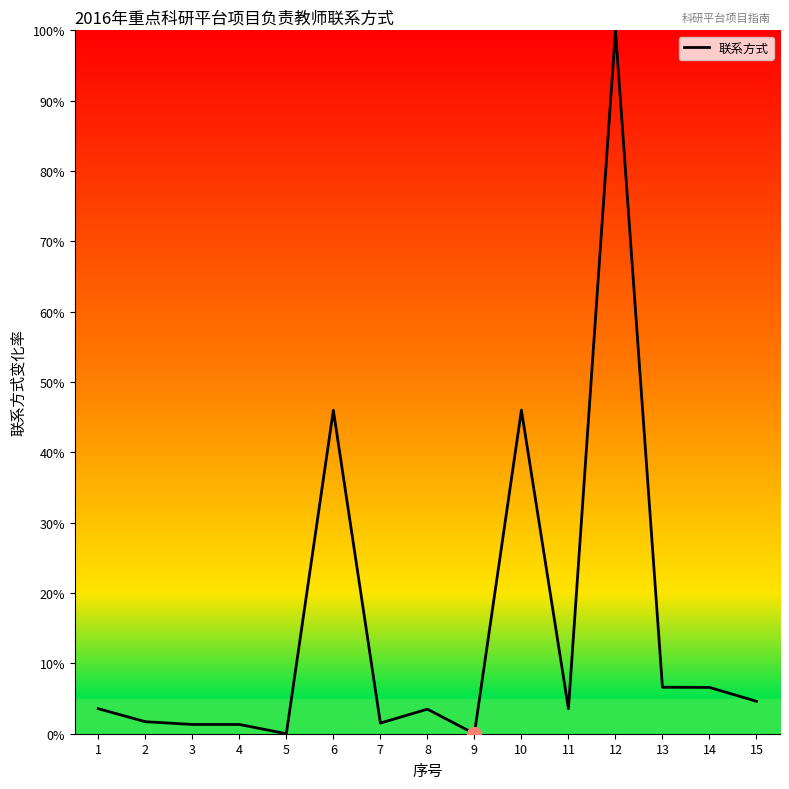

The chart shows a value of 75.8 at 10. True or false?

False